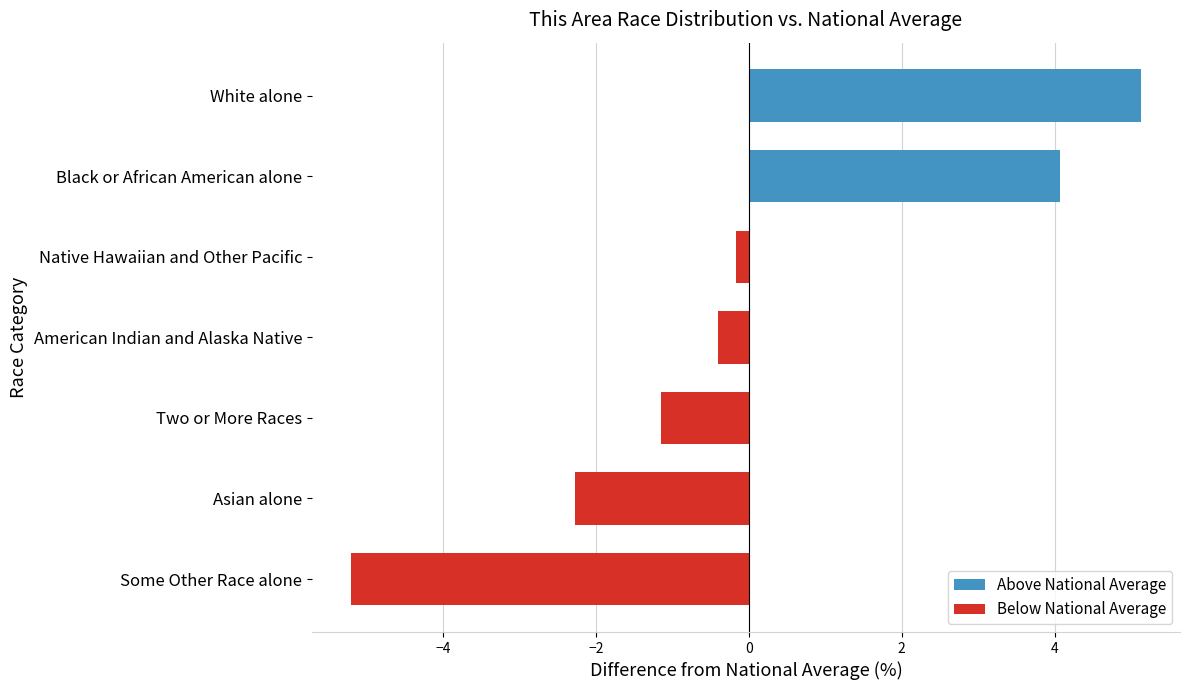

At which label is the value closest to 0?

Native Hawaiian and Other Pacific